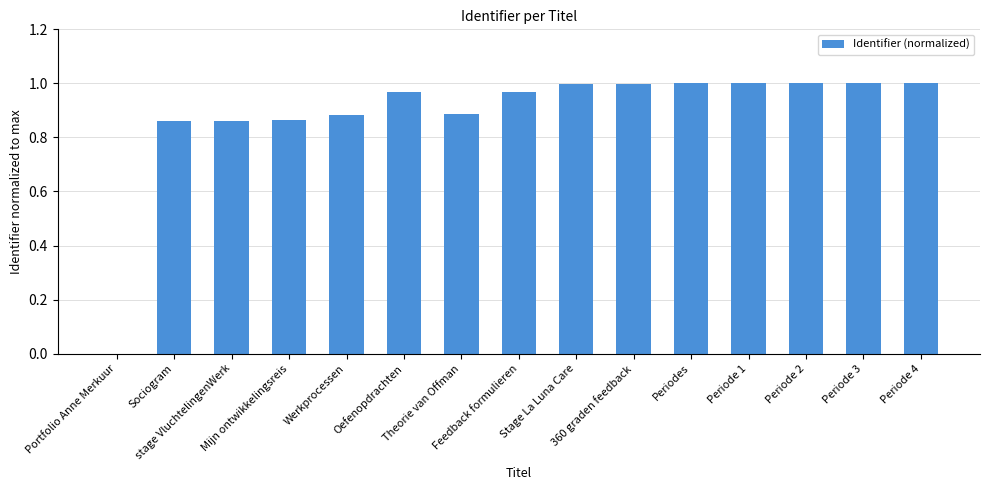

What is the sum of all values?

13.3